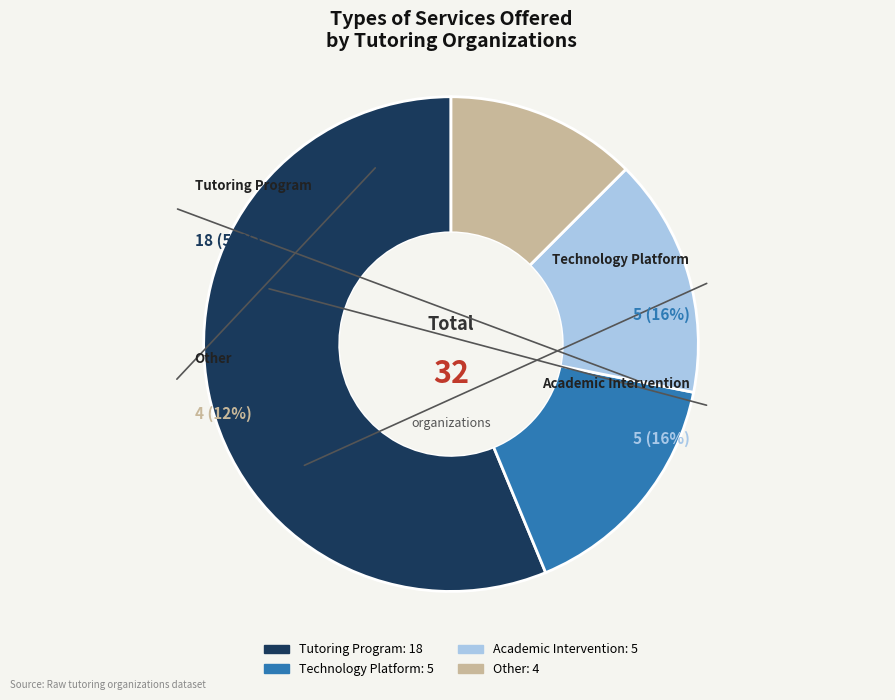

To the nearest percent, what is the combined percentage of Academic Intervention and Technology Platform?

31%